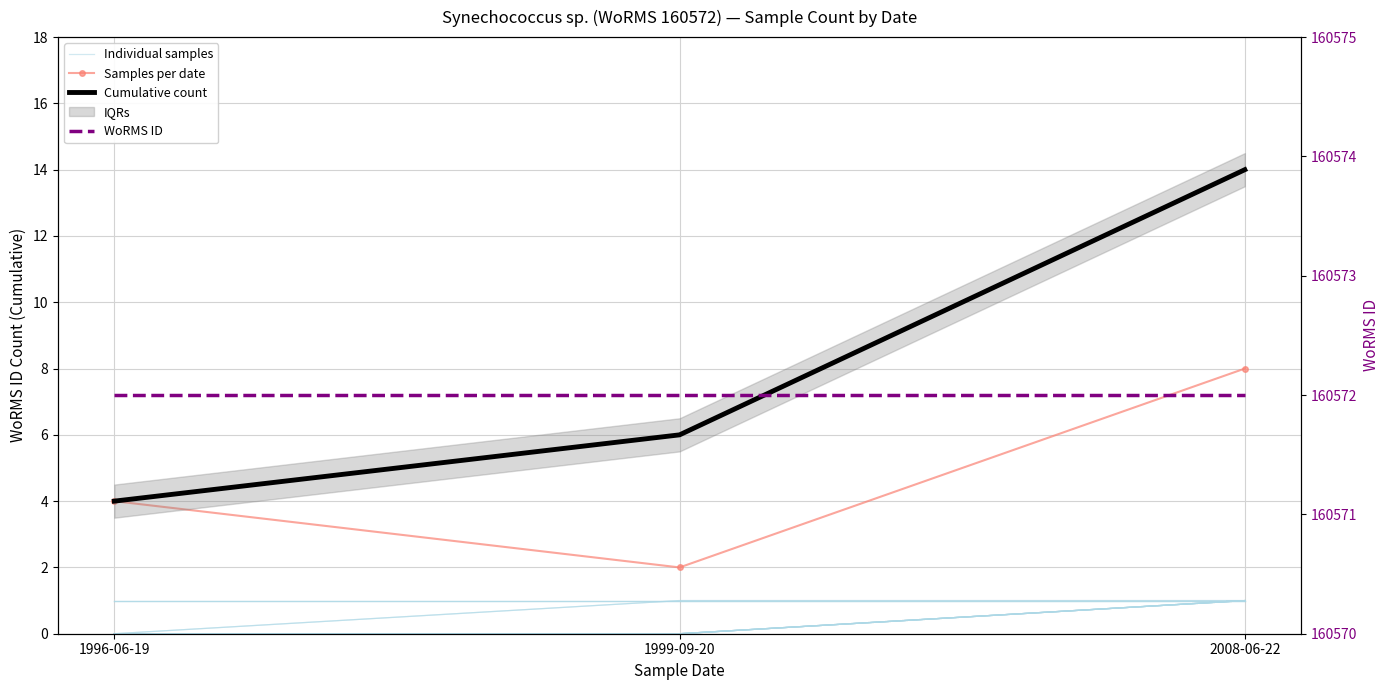

Count the Cumulative count values in the range 4 to 14.

3